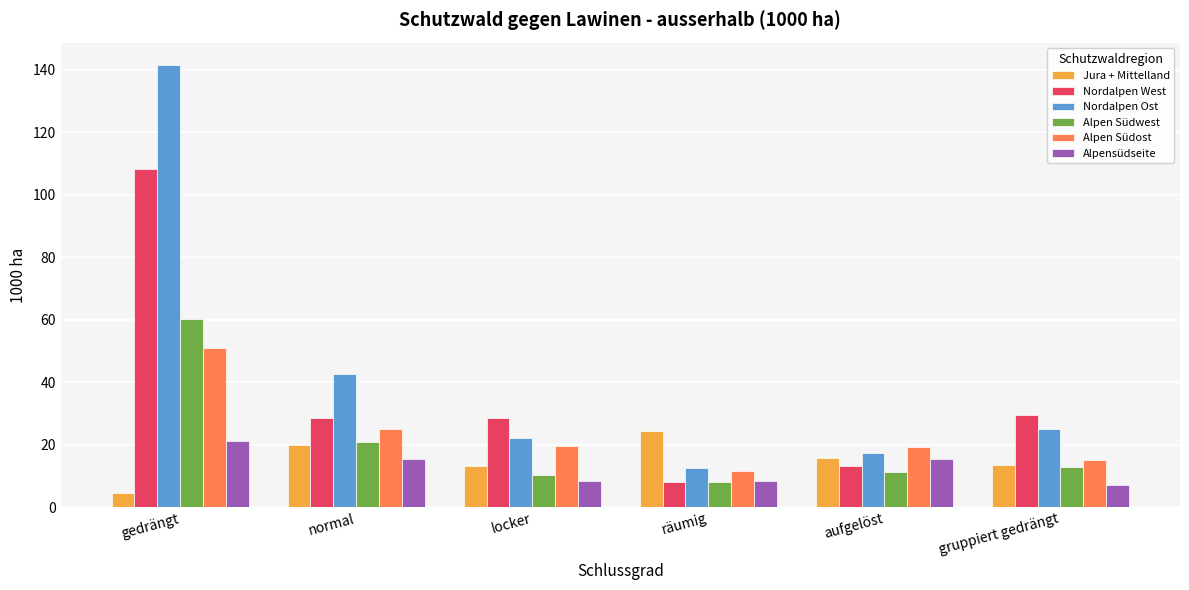

Are the bars horizontal?

No